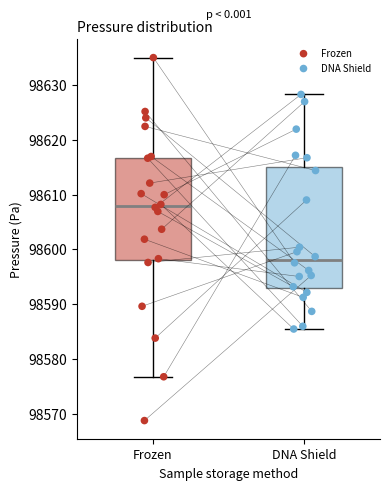

Where is the upper edge of the box for DNA Shield on the y-axis? The values are not printed on the chart, so give them approximately, as read against the axis.

98615